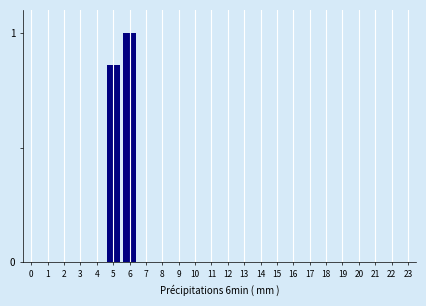

The value at 18 is 0.0. True or false?

True